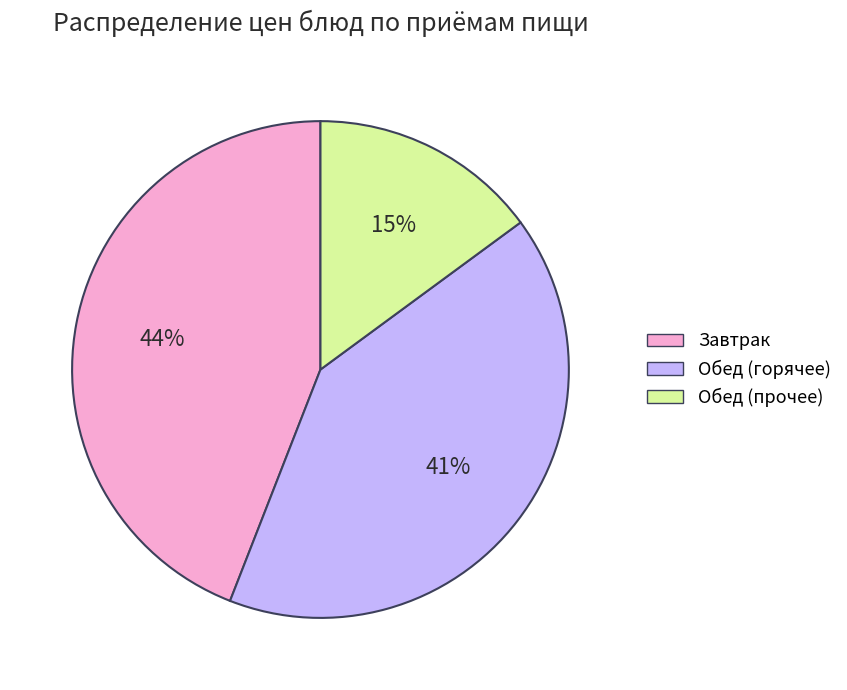

Does any single category account for the majority?

No